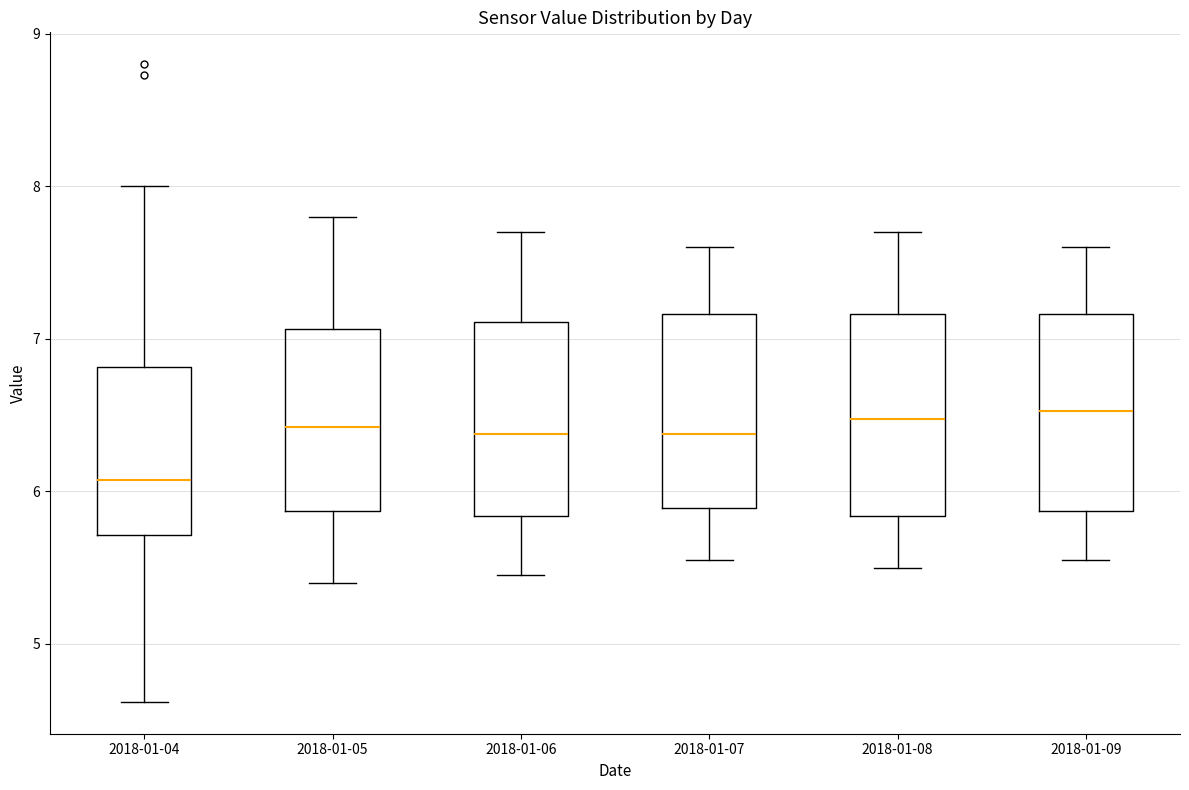

Reading left to right, transcribe this box plot: for each box, give where its median line is, the range the box spans, and where its two whiskers end, as read against the y-axis. The values are not printed on the chart, so give them approximately, as read against the axis.

2018-01-04: median 6.1, box 5.7 to 6.8, whiskers 4.6 to 8.0
2018-01-05: median 6.4, box 5.9 to 7.1, whiskers 5.4 to 7.8
2018-01-06: median 6.4, box 5.8 to 7.1, whiskers 5.5 to 7.7
2018-01-07: median 6.4, box 5.9 to 7.2, whiskers 5.6 to 7.6
2018-01-08: median 6.5, box 5.8 to 7.2, whiskers 5.5 to 7.7
2018-01-09: median 6.5, box 5.9 to 7.2, whiskers 5.6 to 7.6